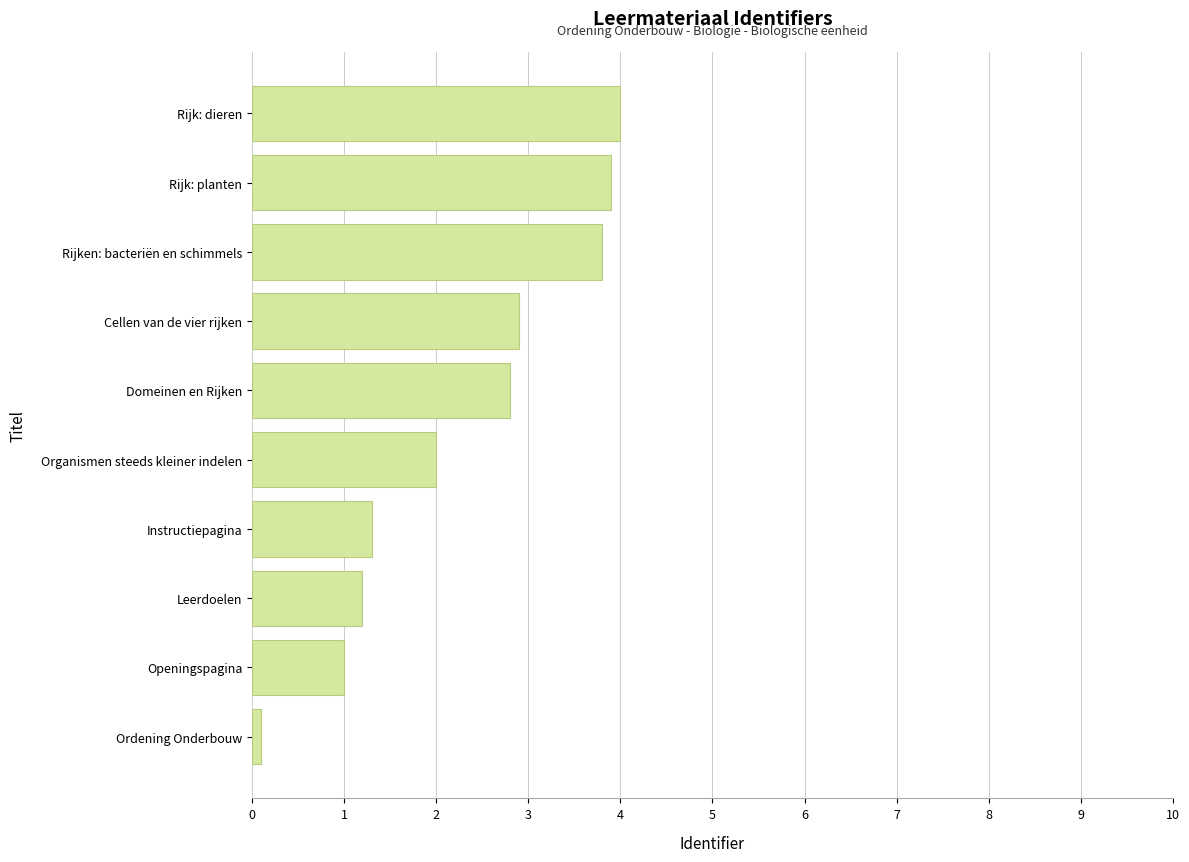

Is it true that the value at Leerdoelen is 1.9?

False